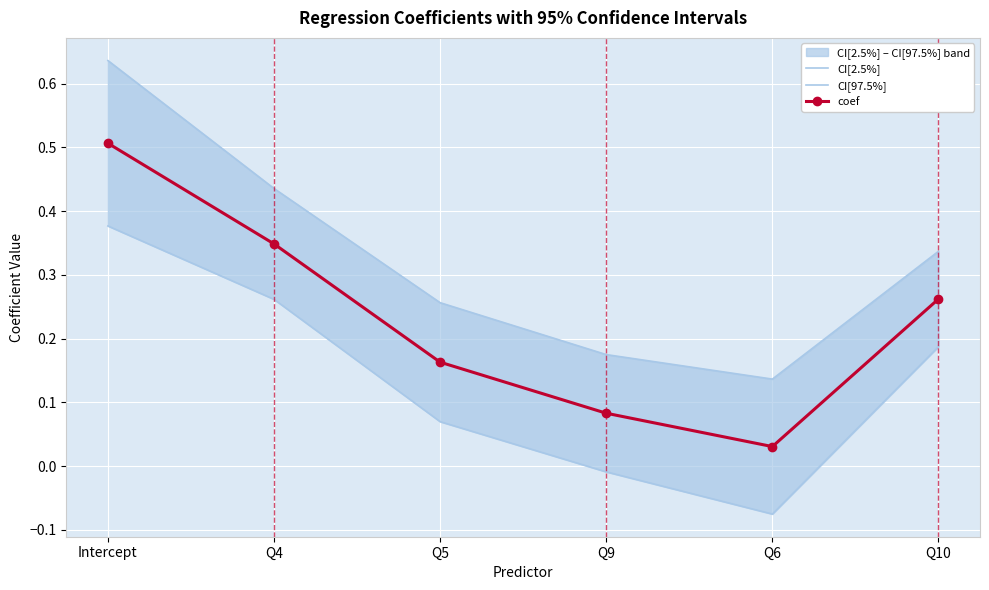

Which category has the highest value in the CI[97.5%] series?

Intercept